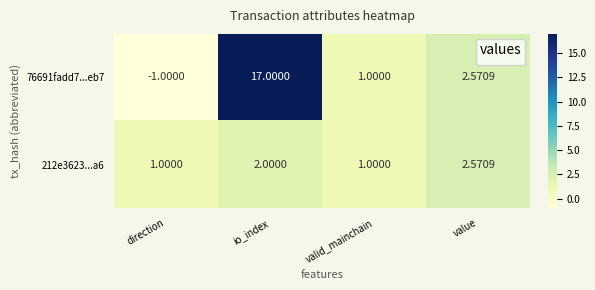

At which category does the chart reach its minimum across all series?

direction